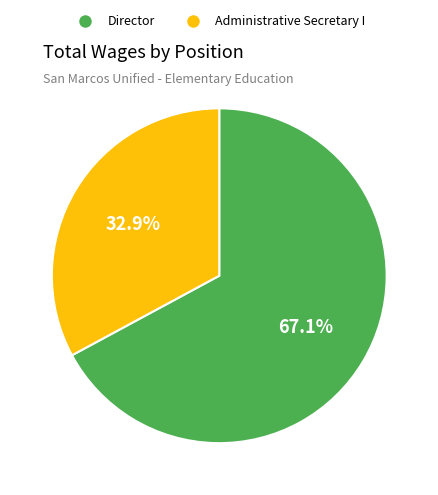

The Director slice represents 57% of the pie. True or false?

False